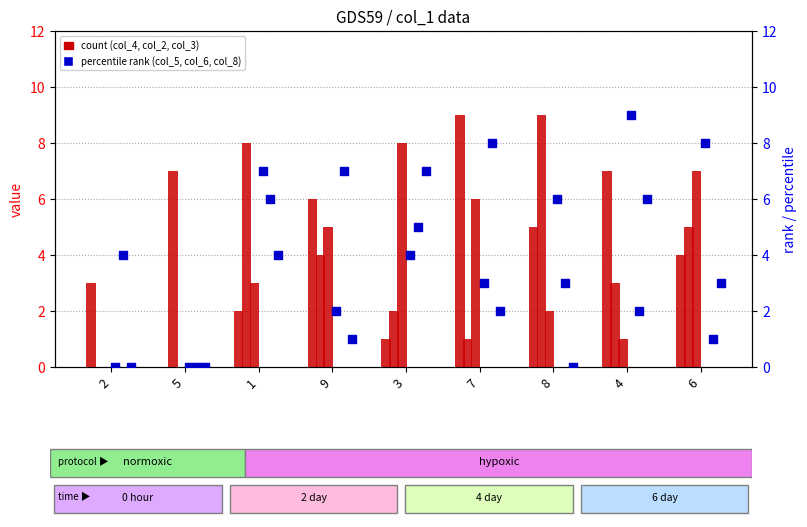

At how many categories does at least one series exceed 2?

9